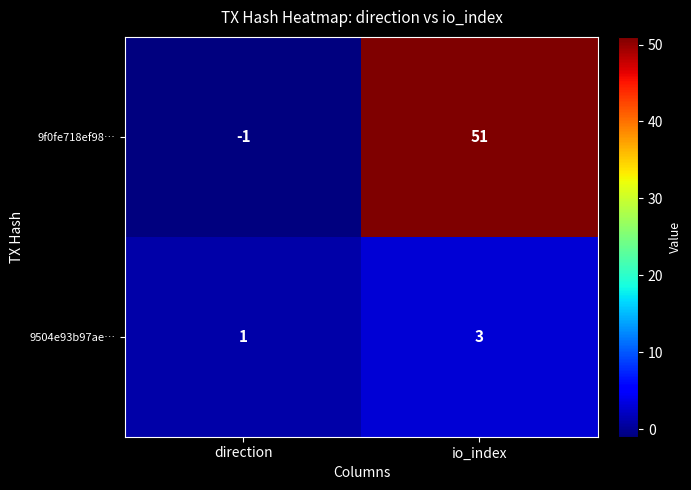

What is the greatest value displayed?

51